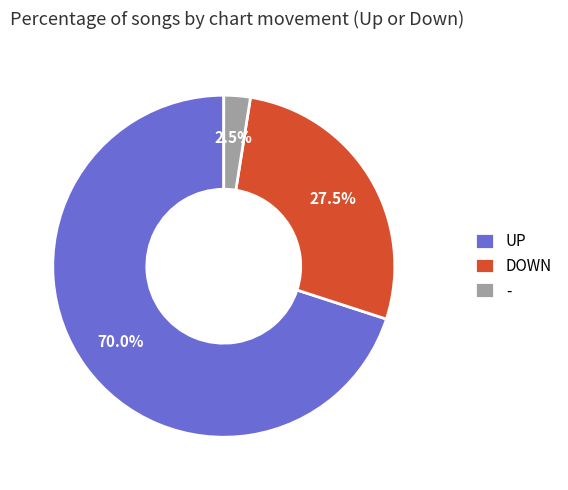

Count the number of slices in the pie.

3